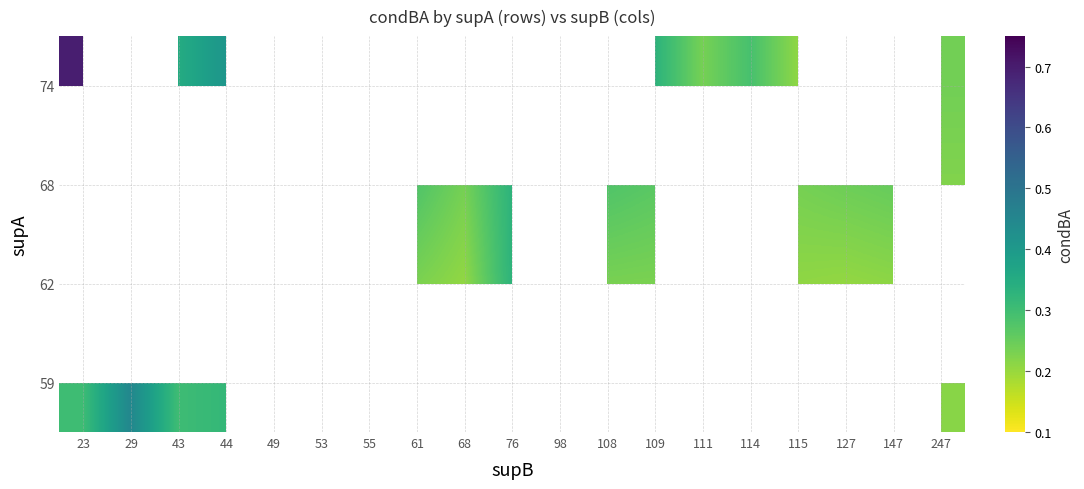

Count the number of data series in this chart.

4